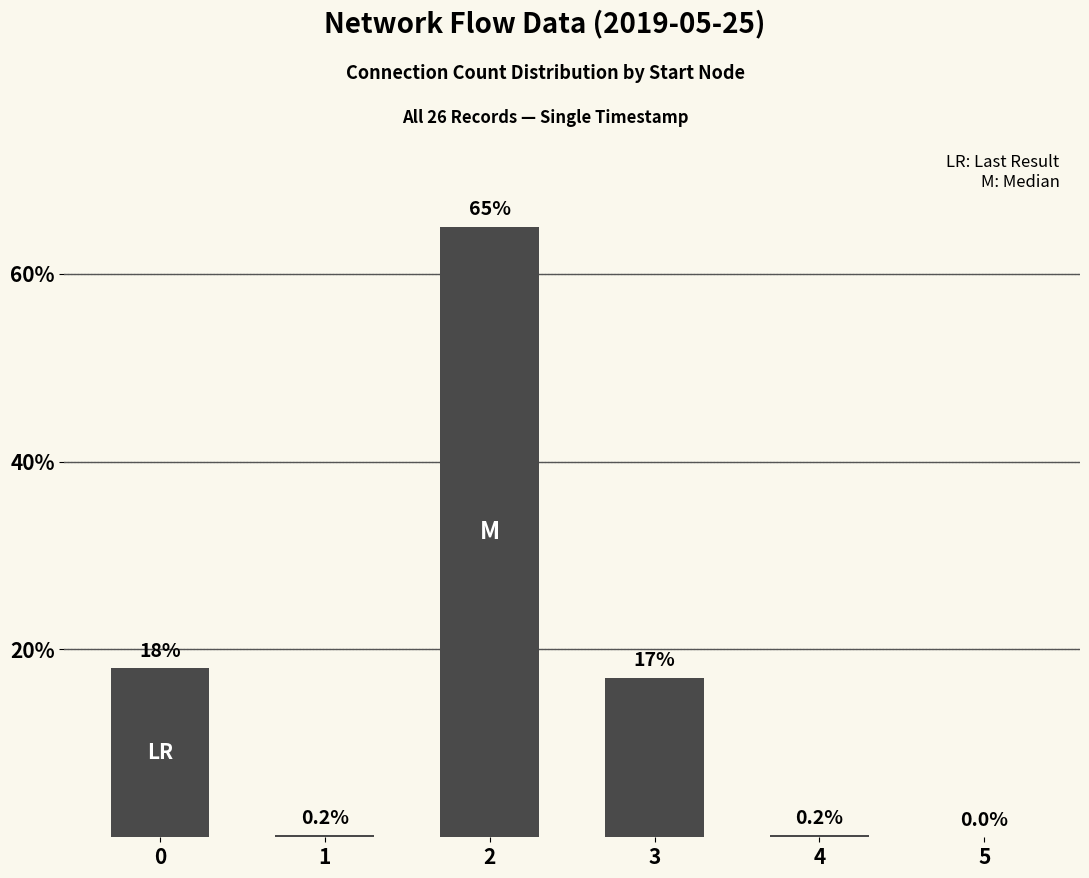

What is the change in value from 0 to 3?

-1.0